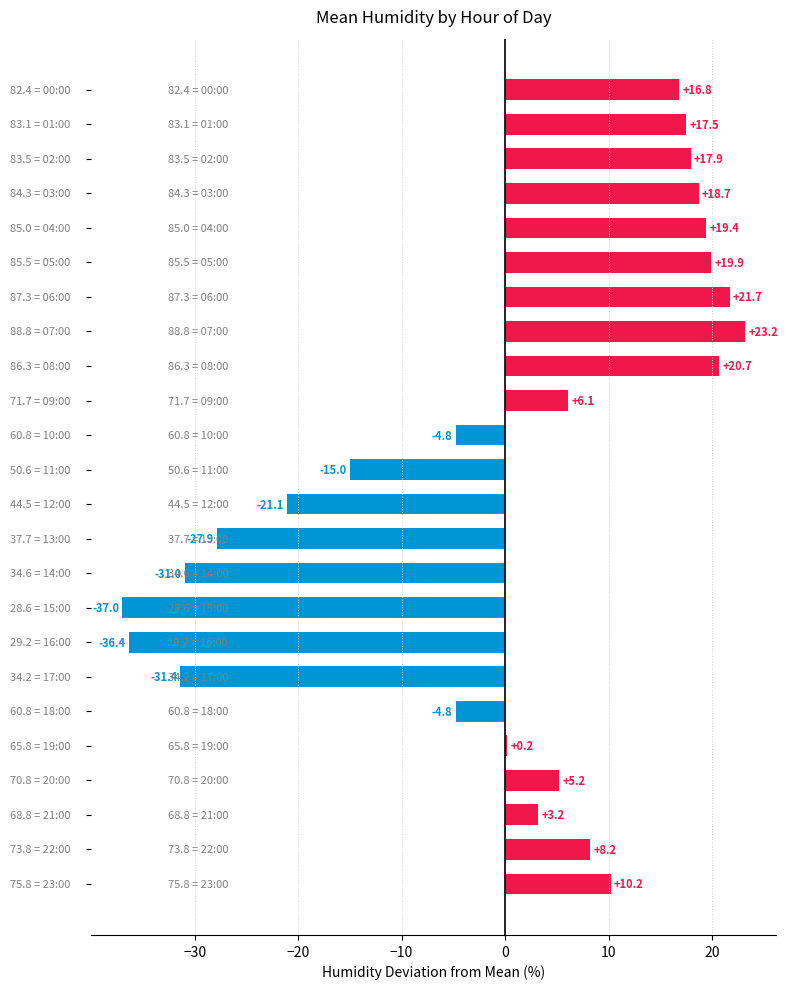

What is the difference between the maximum and minimum values?

60.2